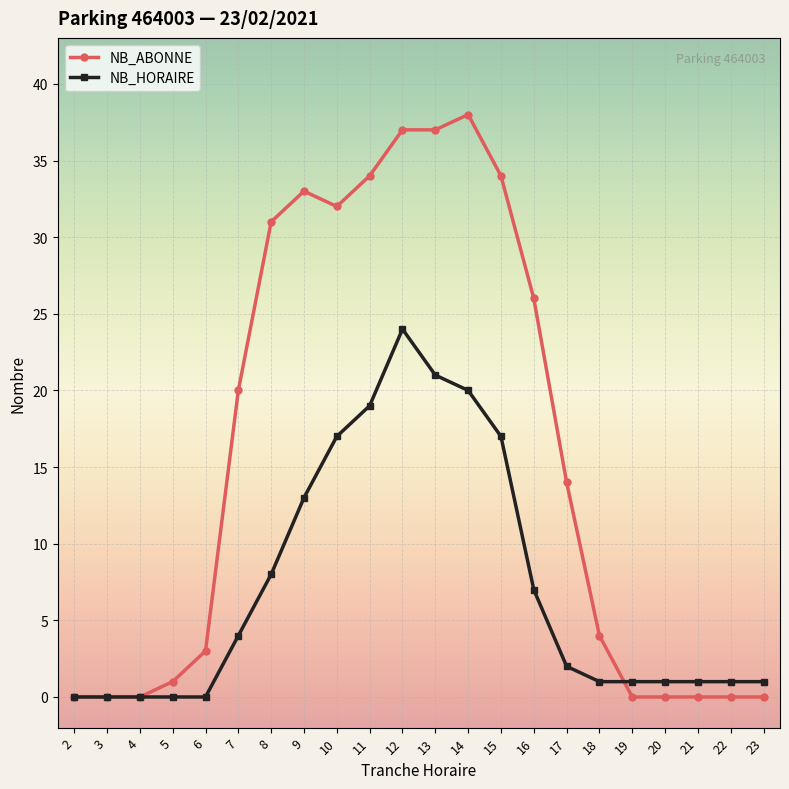

True or false: NB_ABONNE and NB_HORAIRE cross at least once.

True